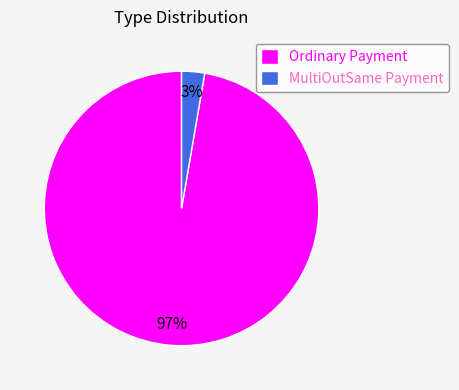

Combined, do Ordinary Payment and MultiOutSame Payment account for over 50%?

Yes